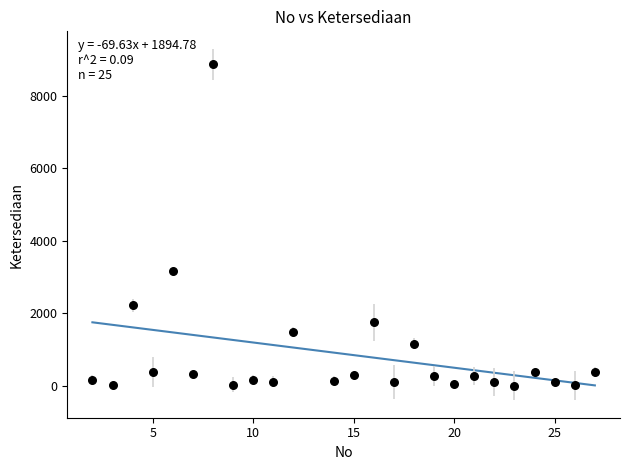

What Y value in the scatter plot is closest to 4438?

3176.0